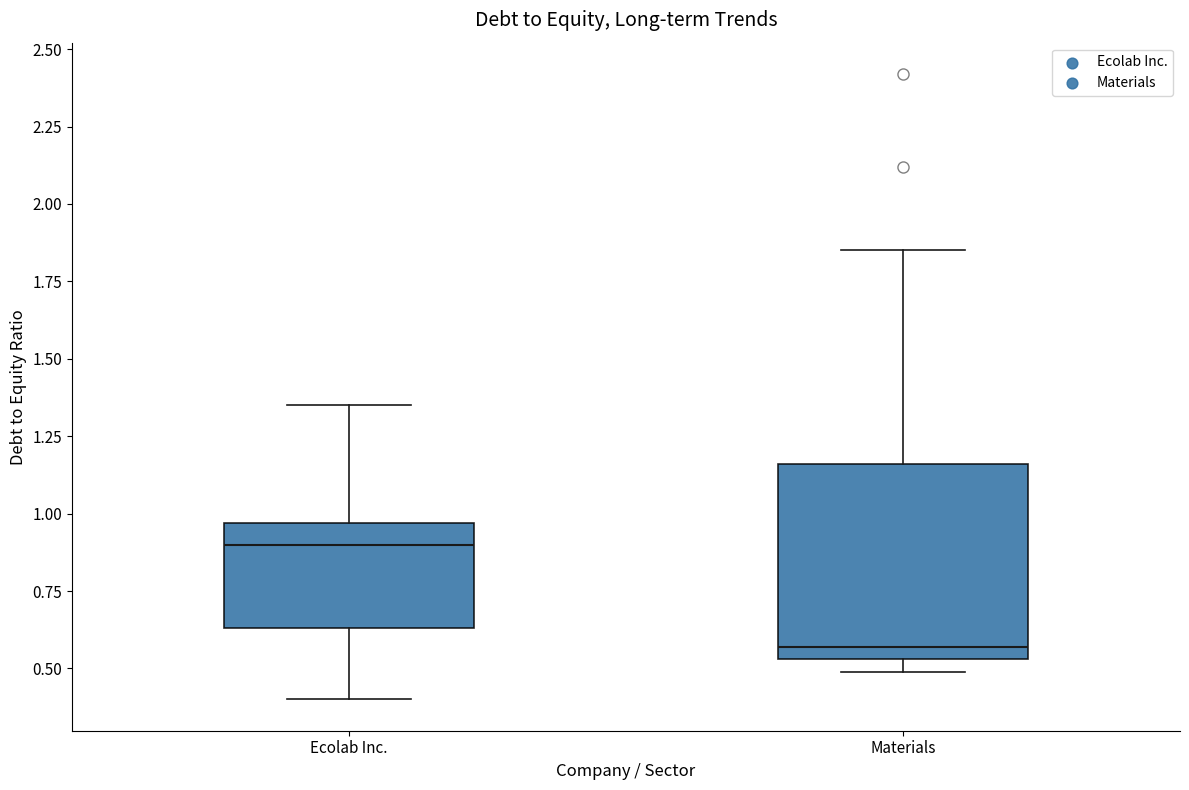

Reading left to right, transcribe this box plot: for each box, give where its median line is, the range the box spans, and where its two whiskers end, as read against the y-axis. The values are not printed on the chart, so give them approximately, as read against the axis.

Ecolab Inc.: median 0.90, box 0.65 to 0.95, whiskers 0.40 to 1.35
Materials: median 0.55 (just above the box's lower edge), box 0.55 to 1.15, whiskers 0.50 to 1.85